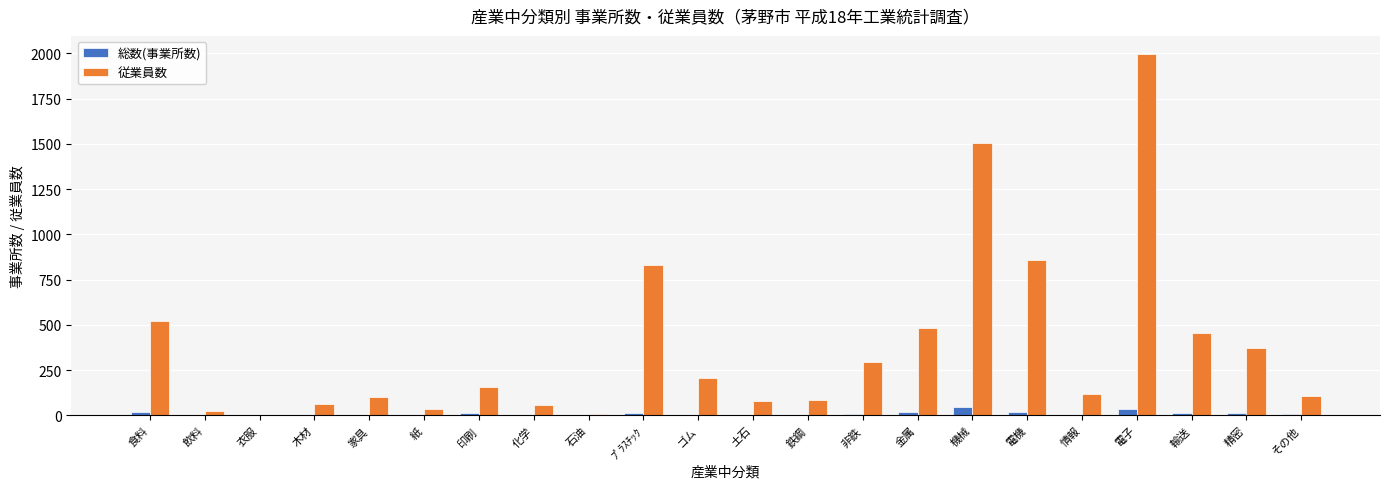

Is it true that 従業員数 equals 206 at ゴム?

True